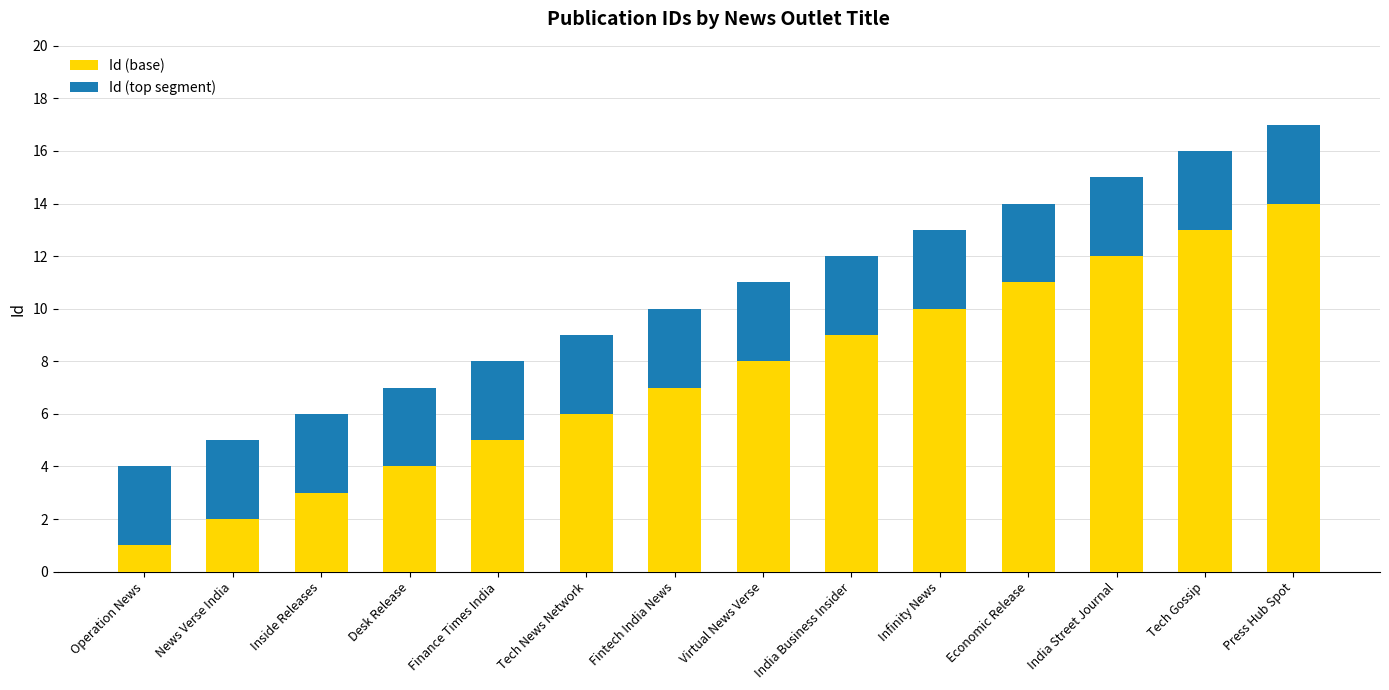

What is the total value across all series at Finance Times India?

8